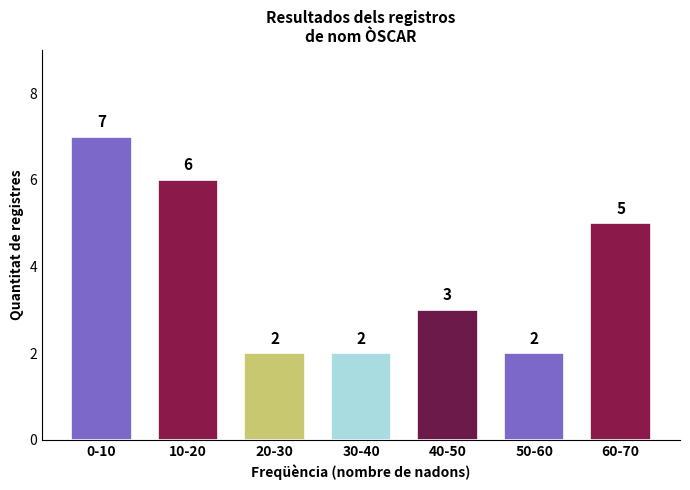

Reading left to right, extract all data points from this chart.

7	6	2	2	3	2	5